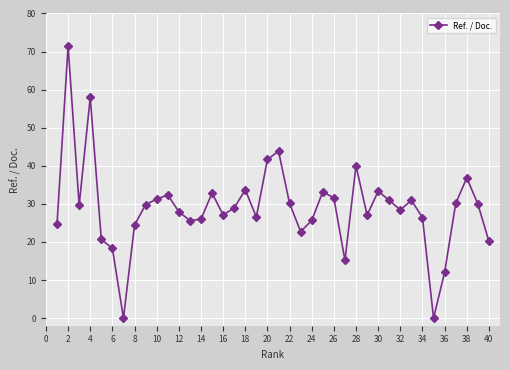

What is the difference between the maximum and second lowest values?

71.4